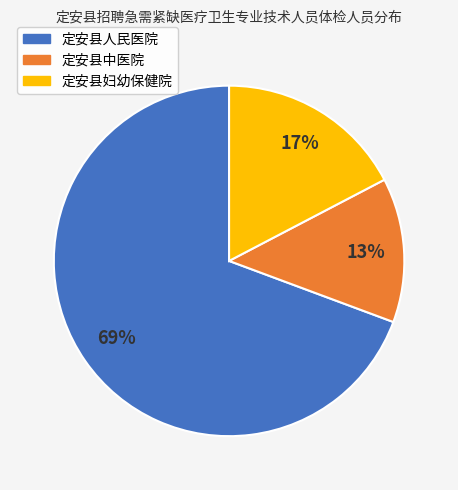

How many segments does this pie chart have?

3